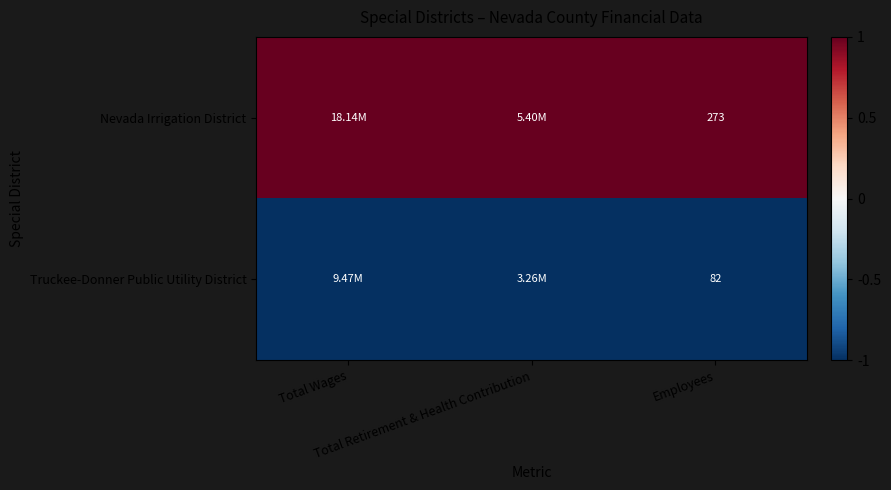

Where is Nevada Irrigation District nearest to the value 1?

Total Wages